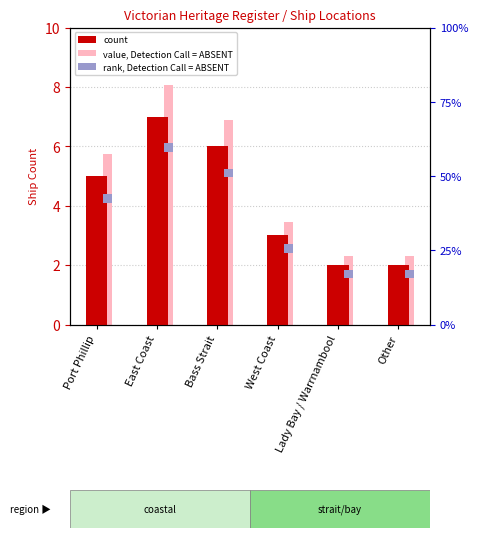

Is it true that rank, Detection Call = ABSENT equals 0.3 at Bass Strait?

True